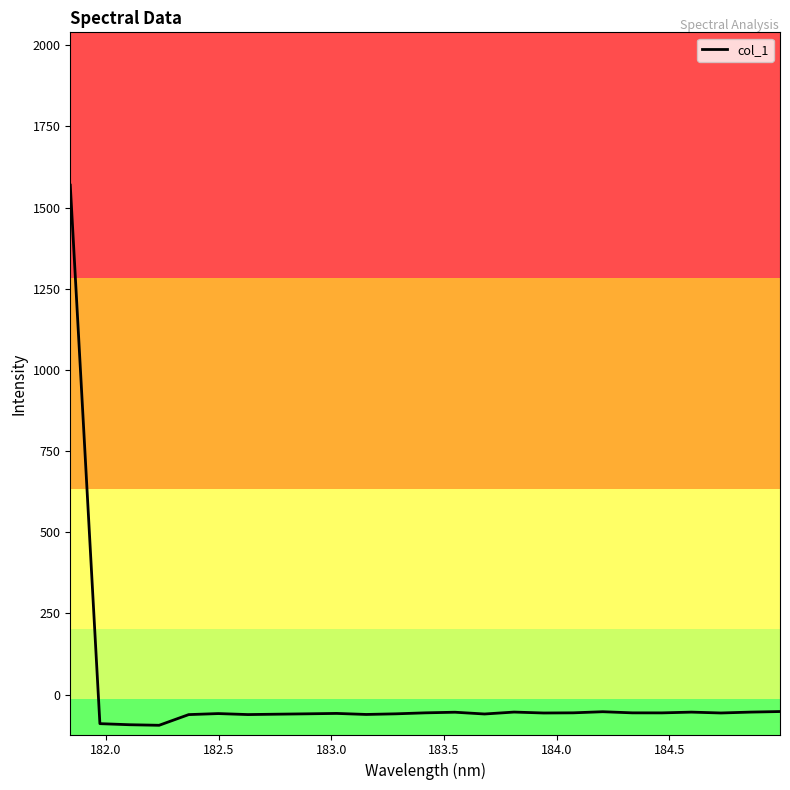

What is the smallest value displayed?

-94.6